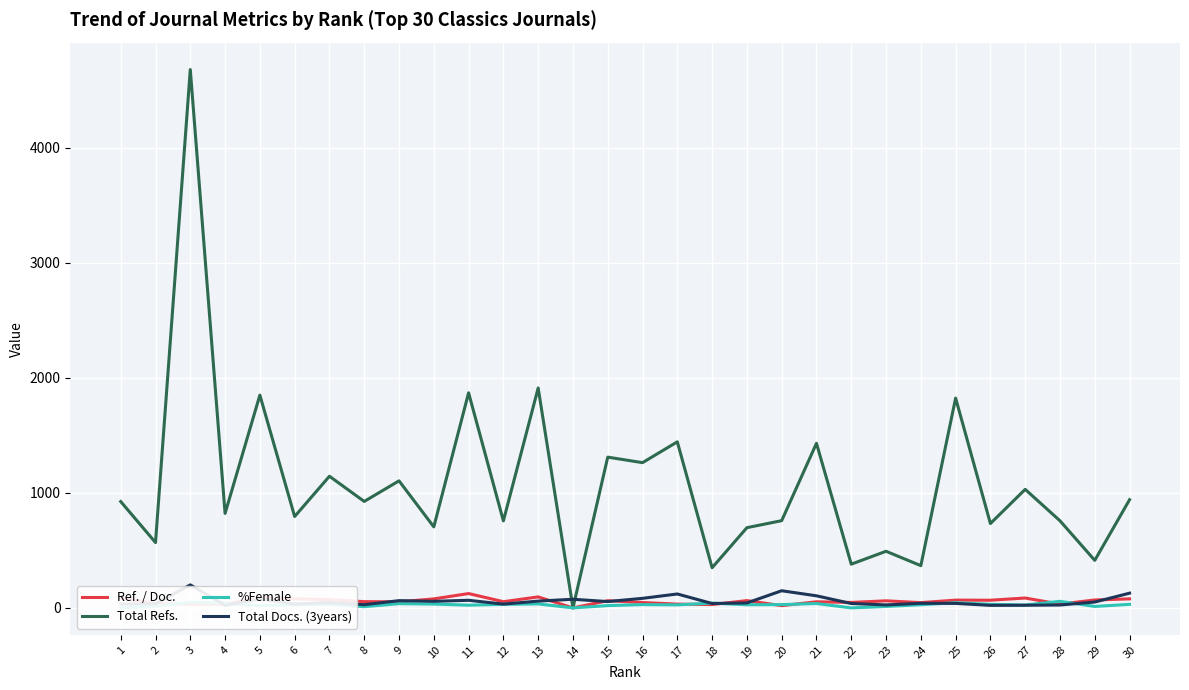

At which label is Ref. / Doc. closest to 62?

15